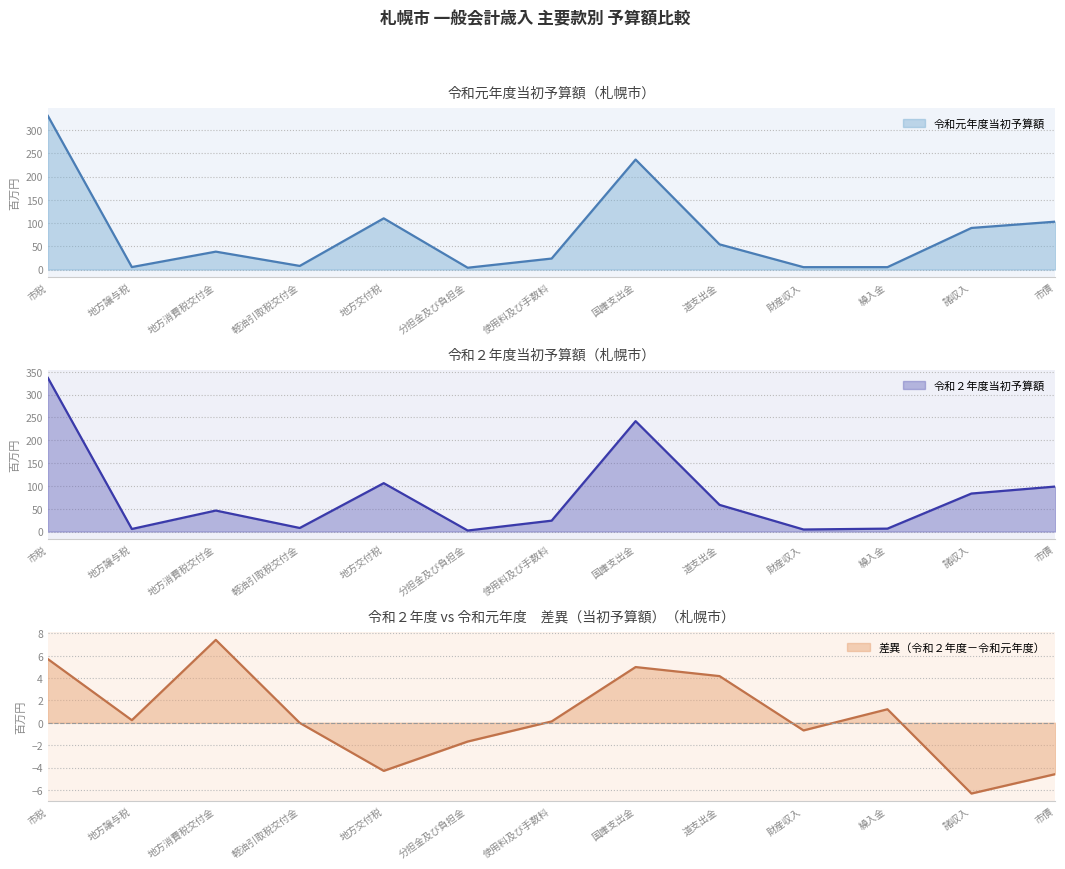

What value does the 令和元年度当初予算額 series have at 市債?

103.2